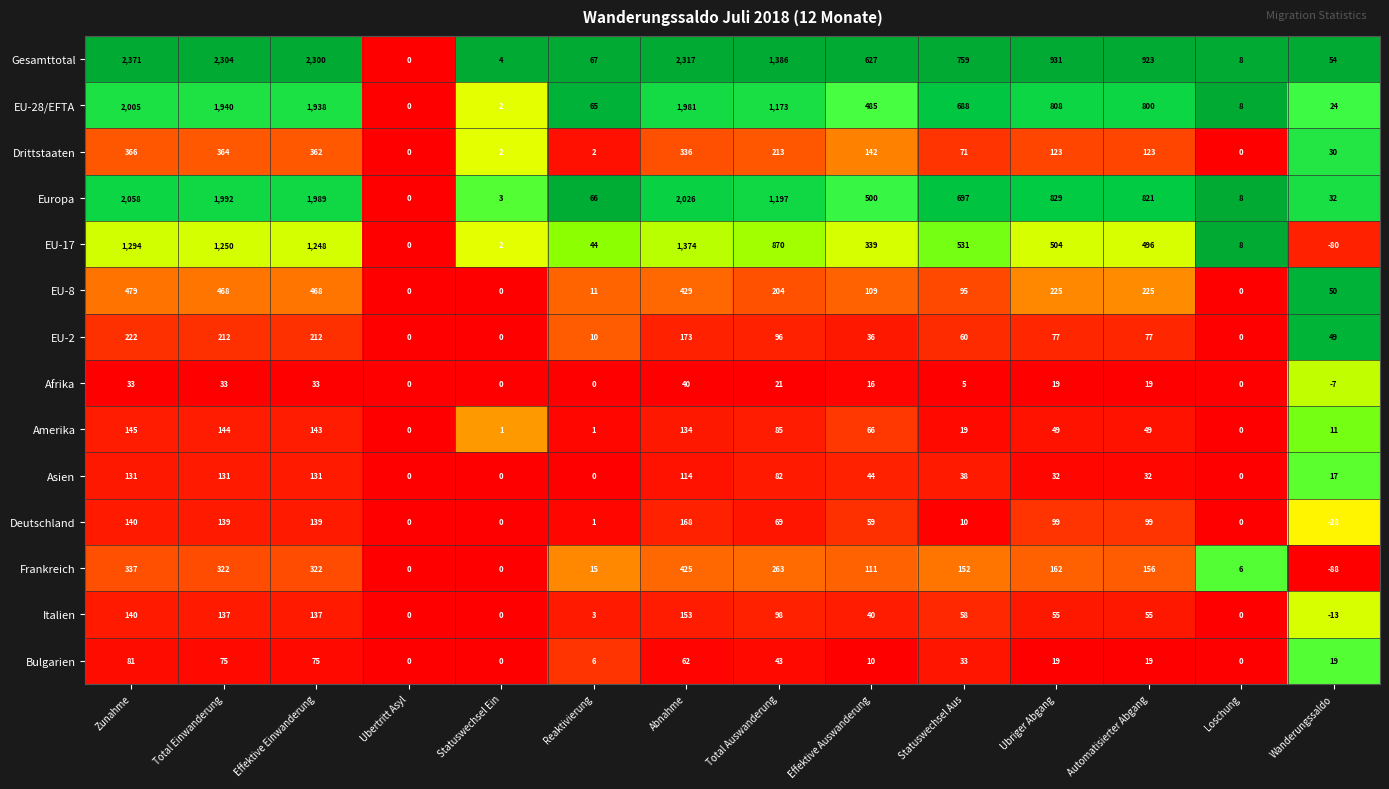

Is it true that EU-8 equals 0 at Loschung?

True